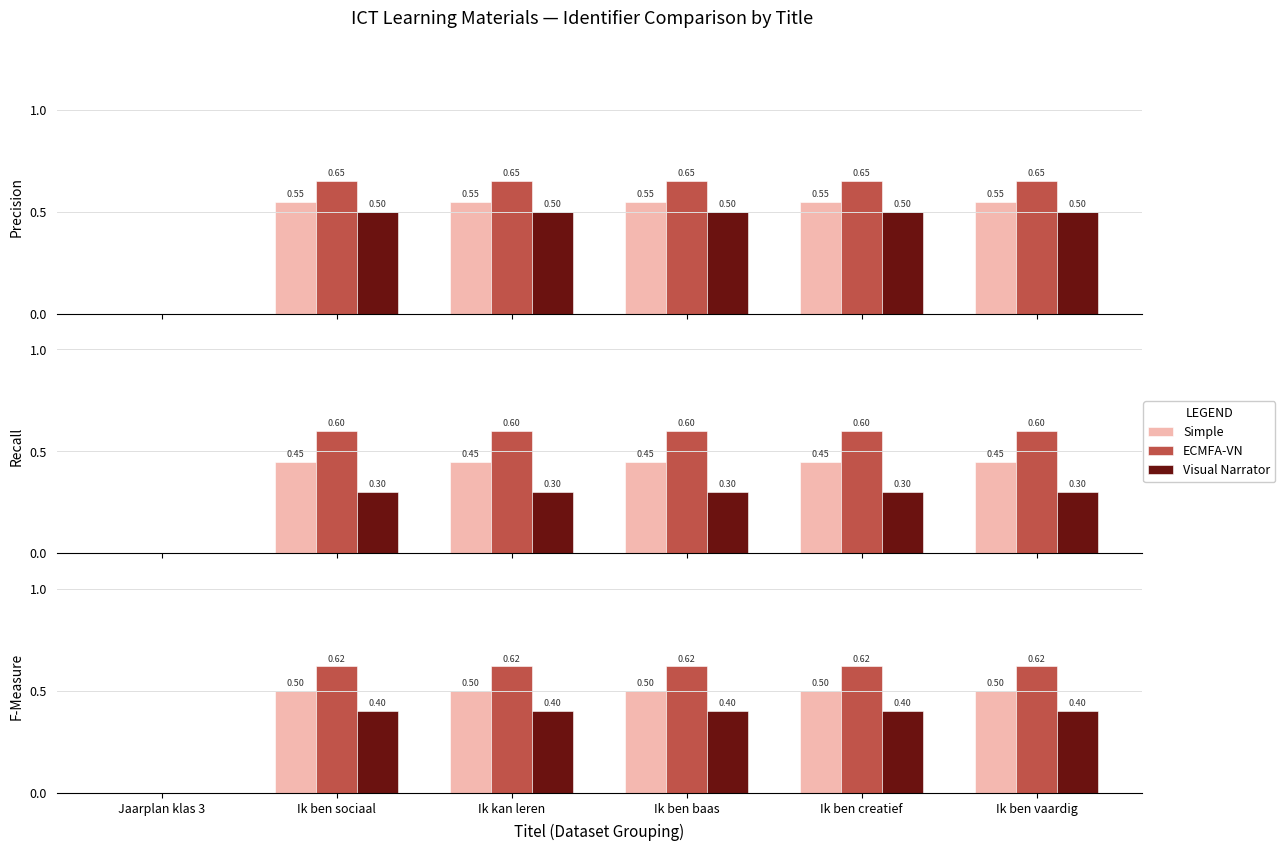

What is the sum of all Simple values?

2.5